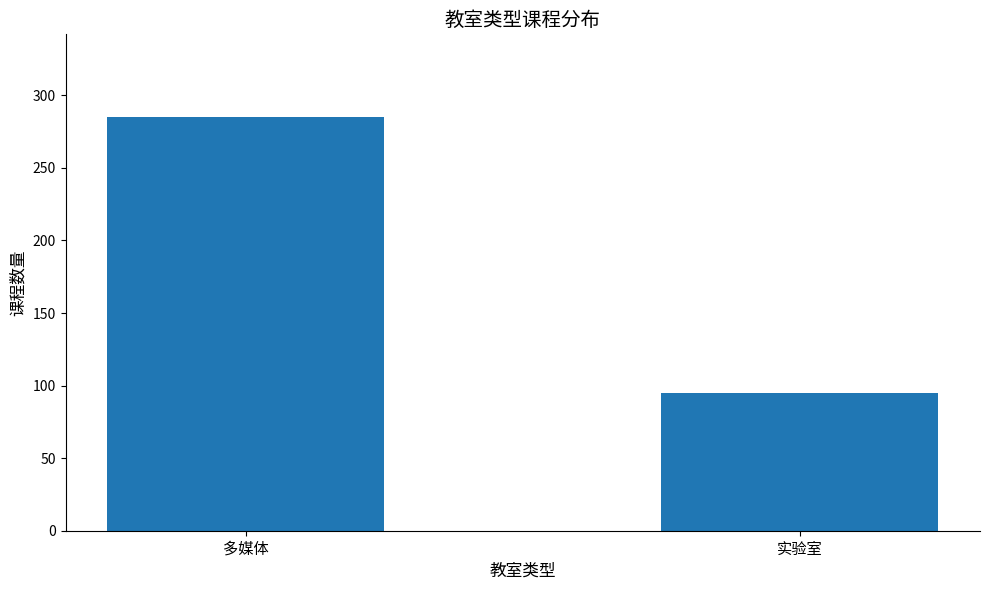

Which label corresponds to the smallest value in the chart?

实验室